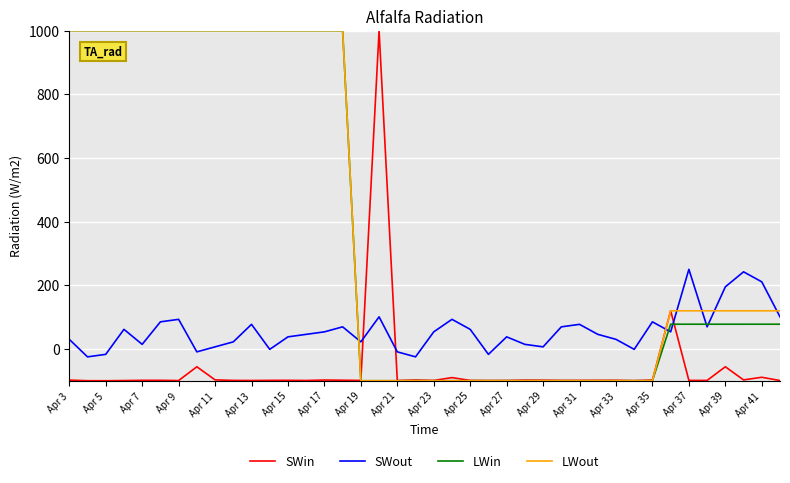

How many times do SWout and SWin cross each other?

4